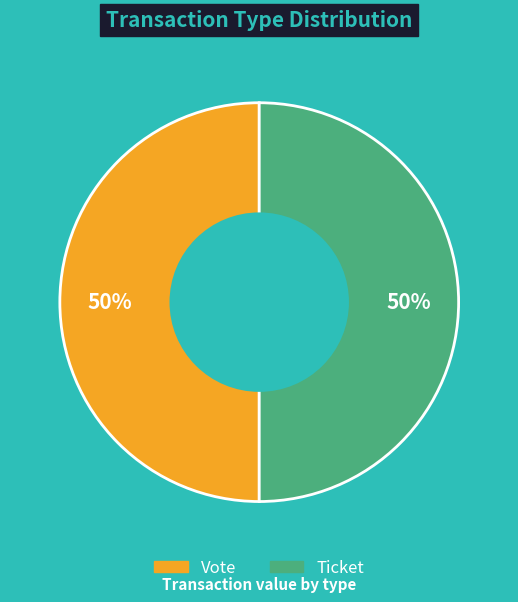

How many segments does this pie chart have?

2